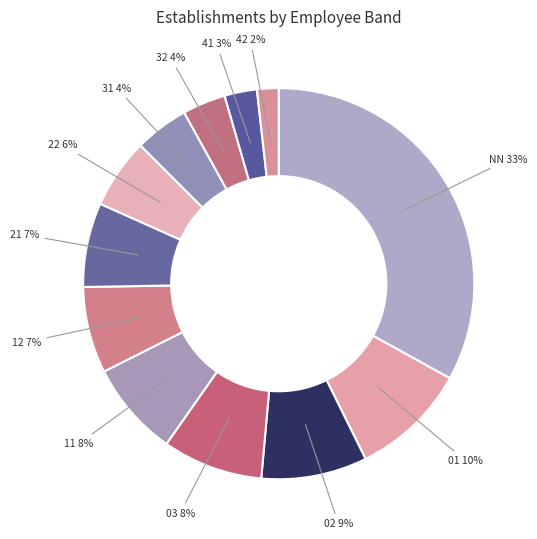

To the nearest percent, what is the difference between the 11 and 22 slice percentages?

2%